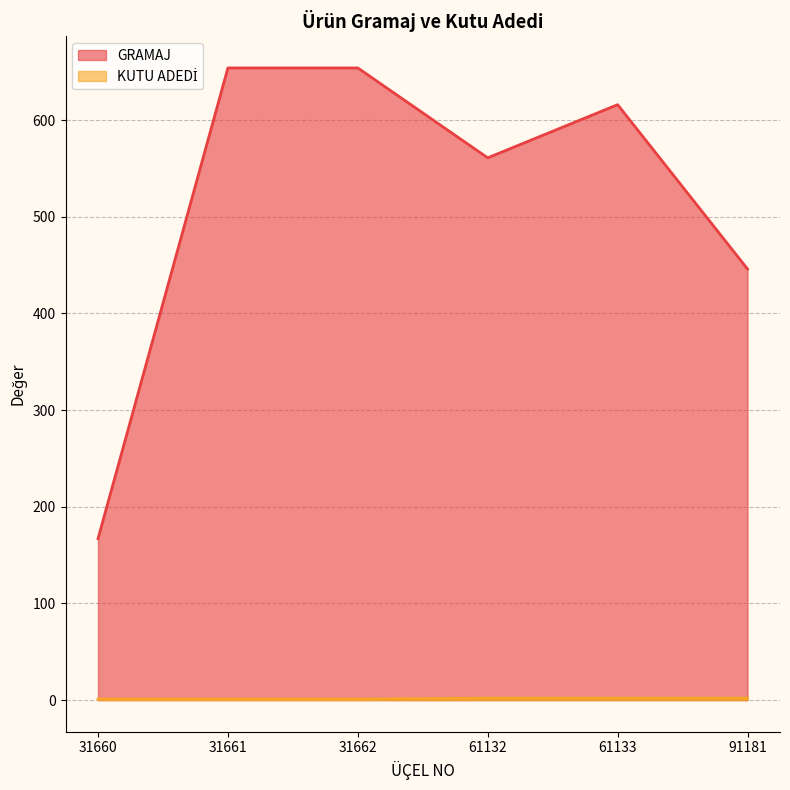

Rank the categories by KUTU ADEDİ value from highest to lowest.

61132, 61133, 91181, 31660, 31661, 31662